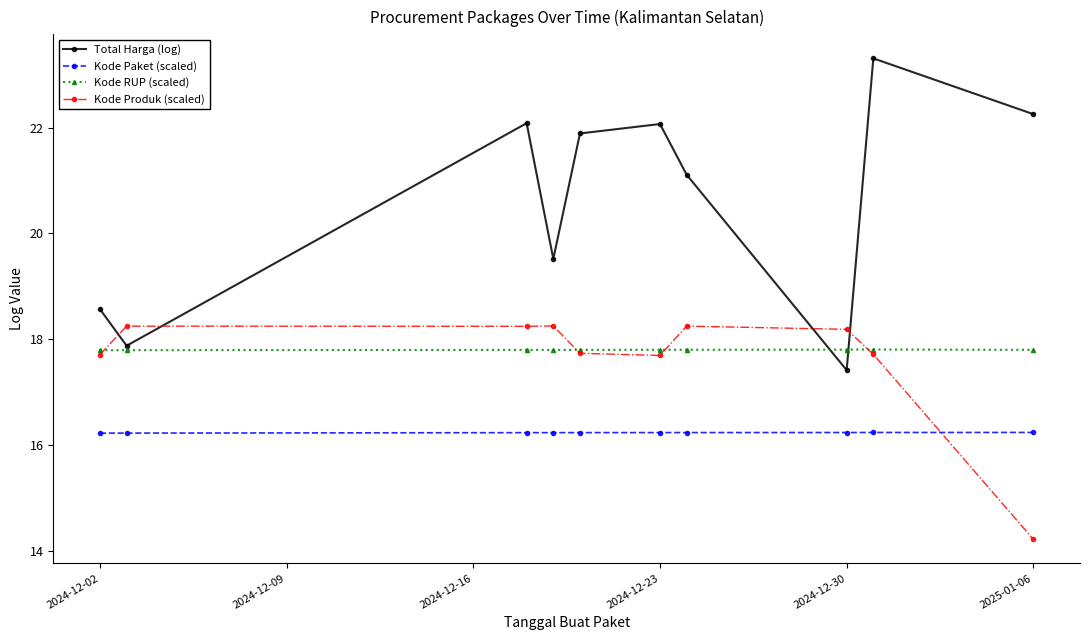

What is the minimum value for Kode Produk (scaled)?

14.2